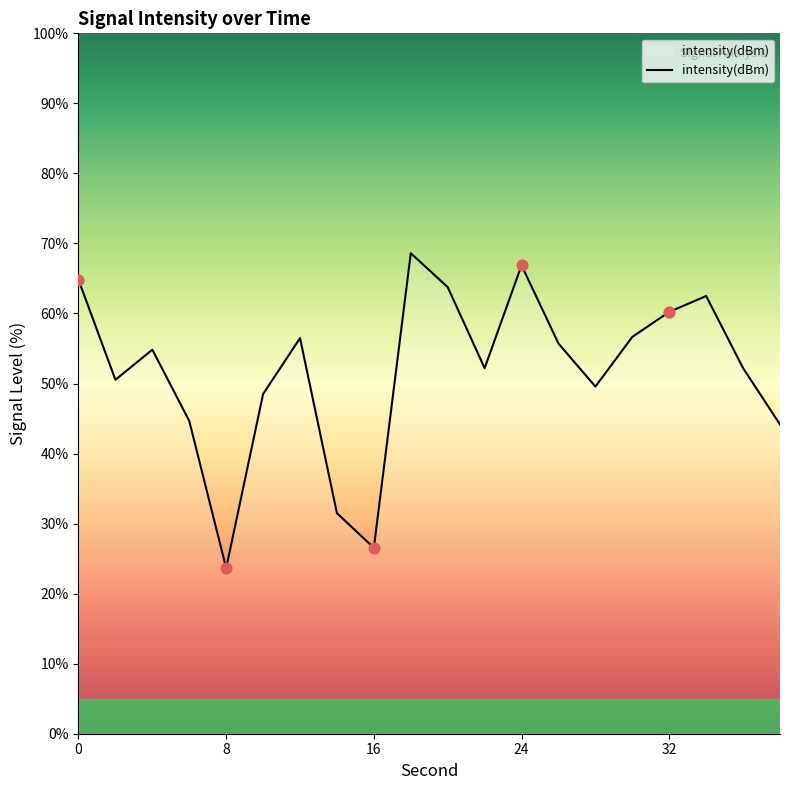

What is the difference between the maximum and minimum values?

45.0